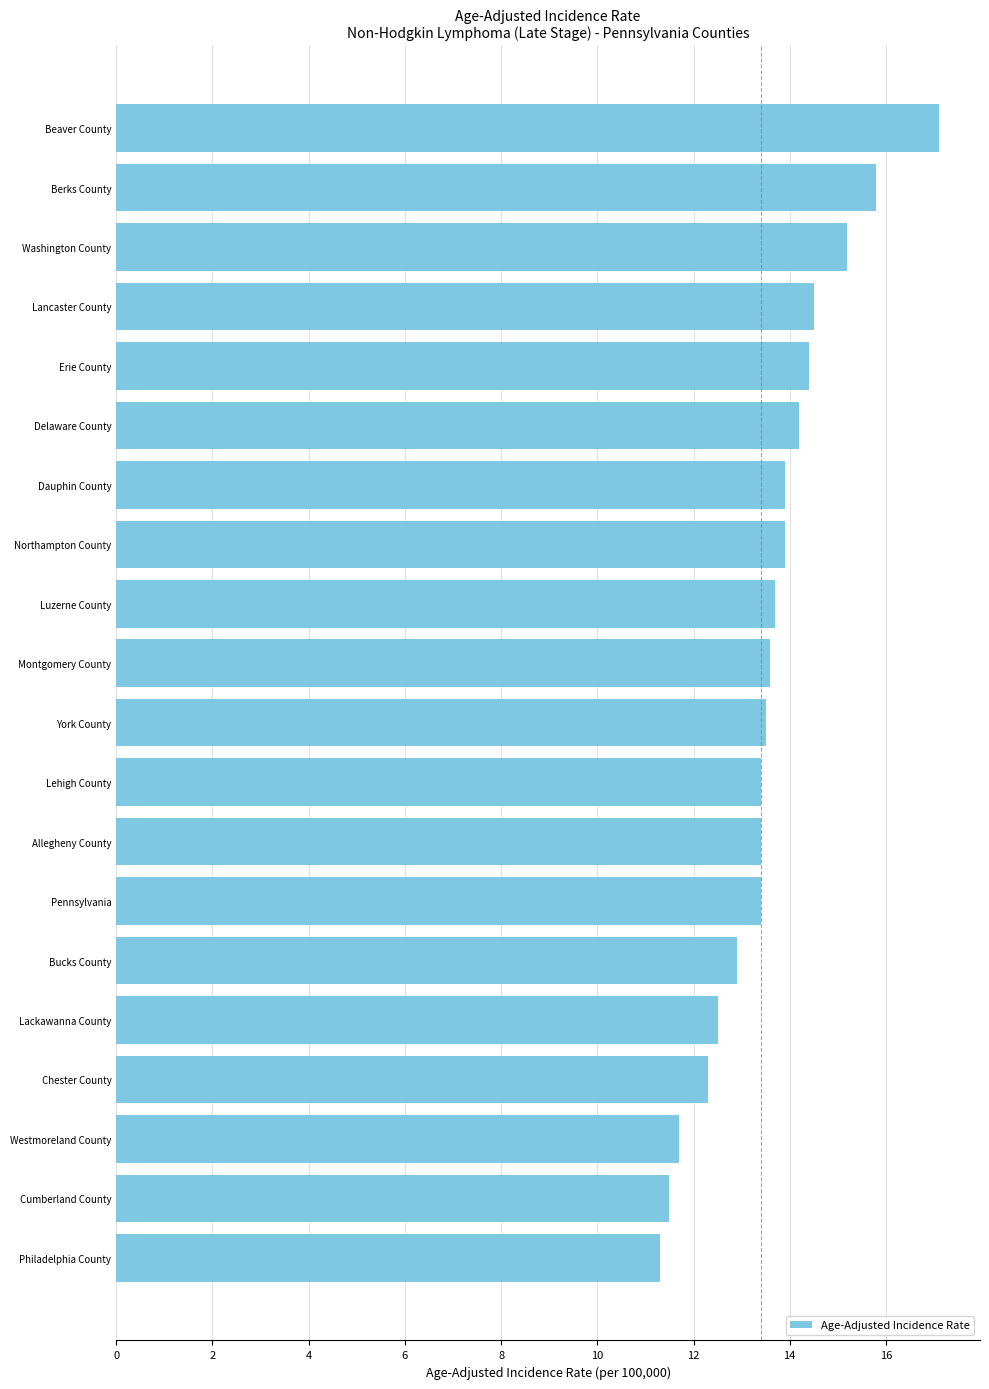

What is the difference between the second highest and minimum values?

4.5